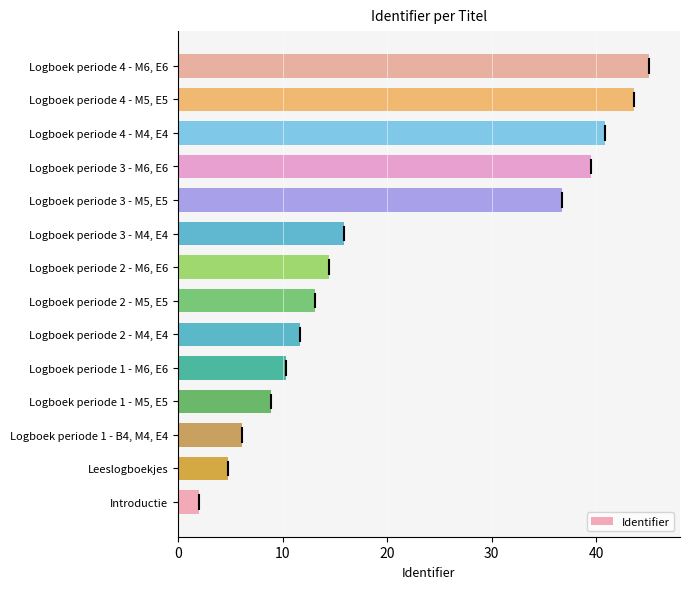

The chart shows a value of 24.9 at Logboek periode 2 - M6, E6. True or false?

False